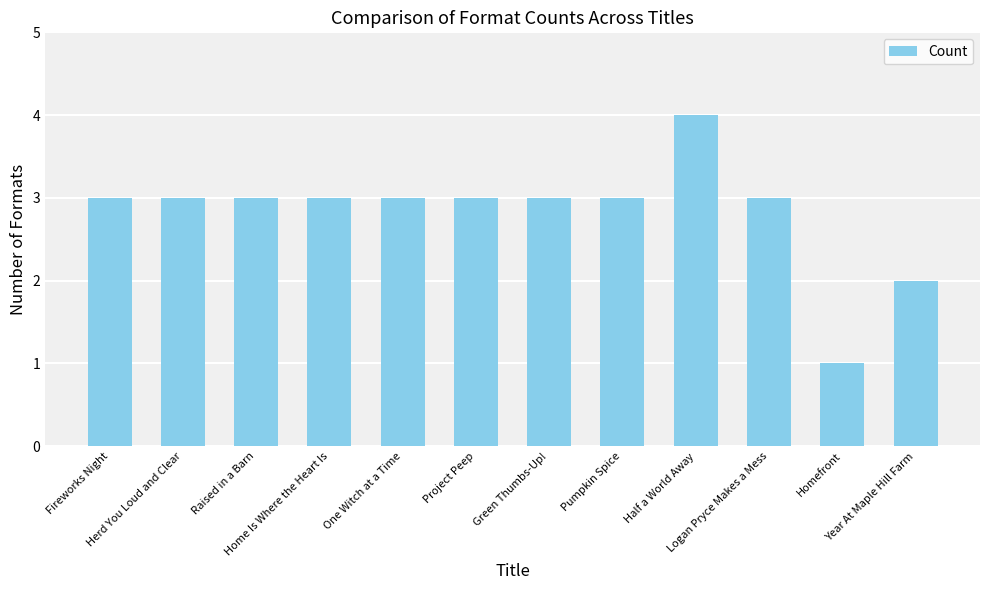

Where is the data nearest to the value 2?

Year At Maple Hill Farm